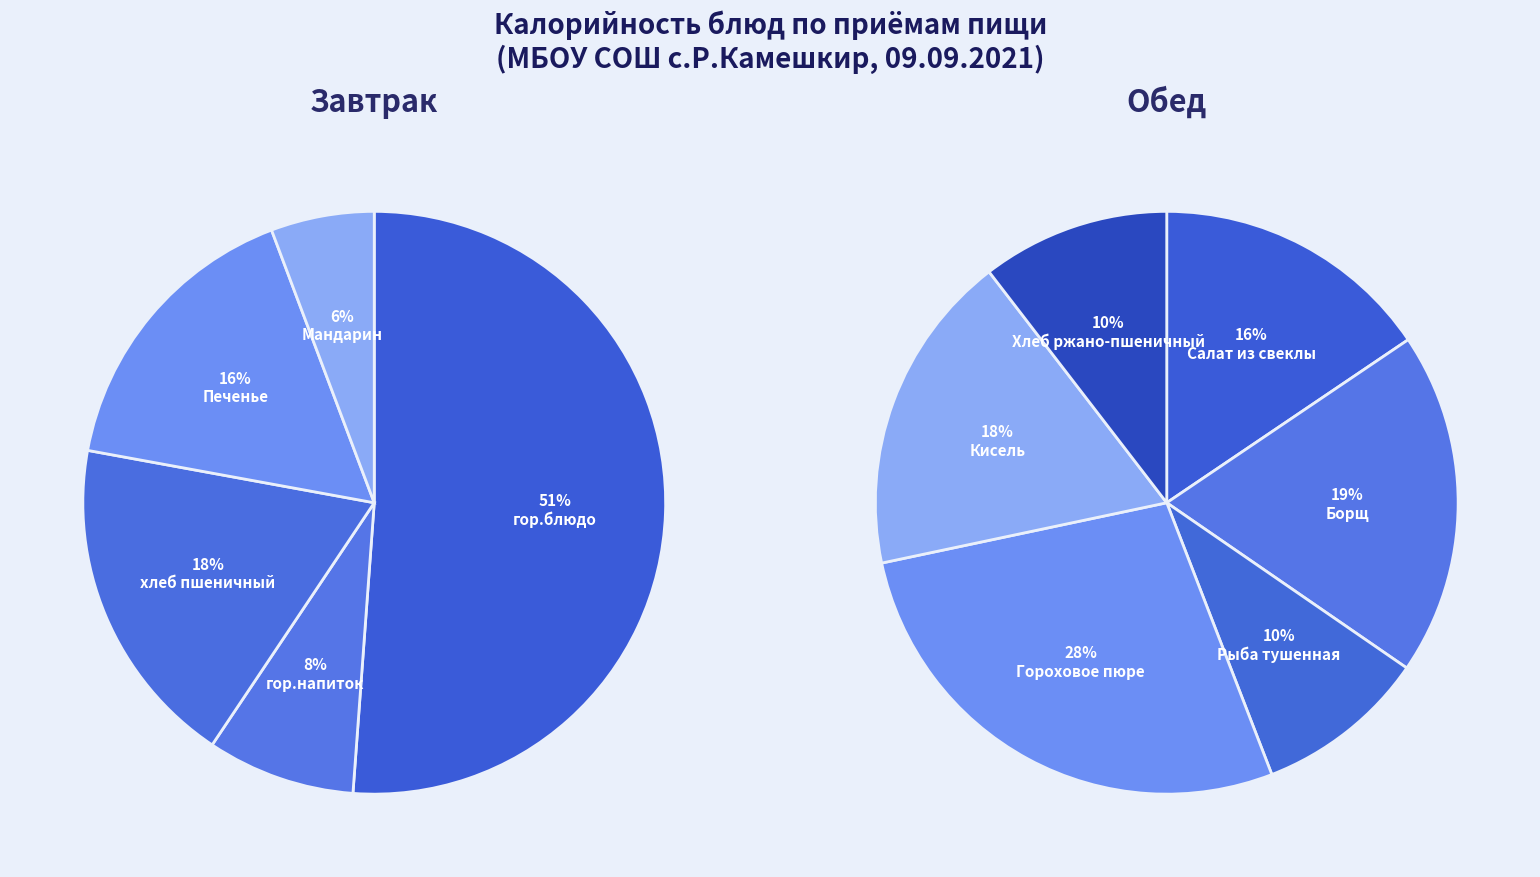

Rank the series by their average value, from highest to lowest.

Завтрак, Обед